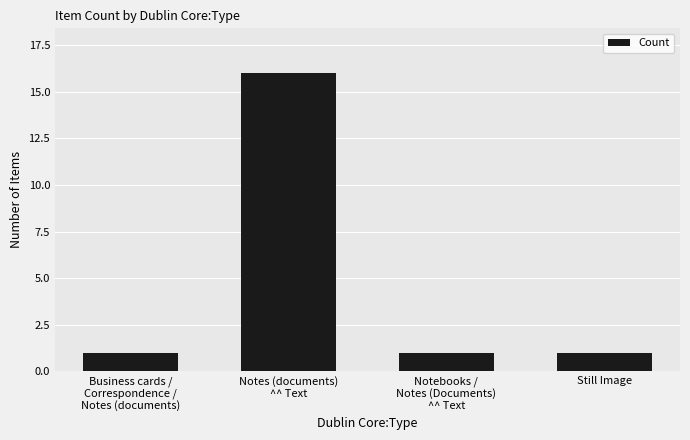

What is the value of the 3rd bar from the left?

1